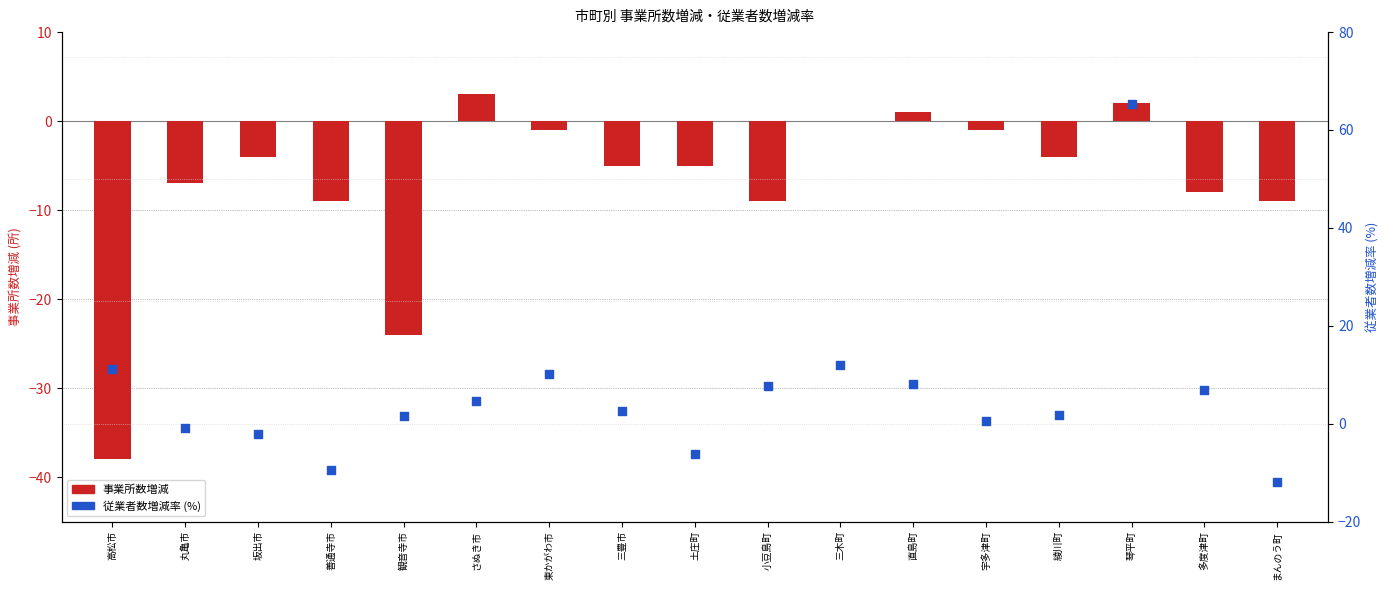

At how many categories does at least one series exceed 0?

12